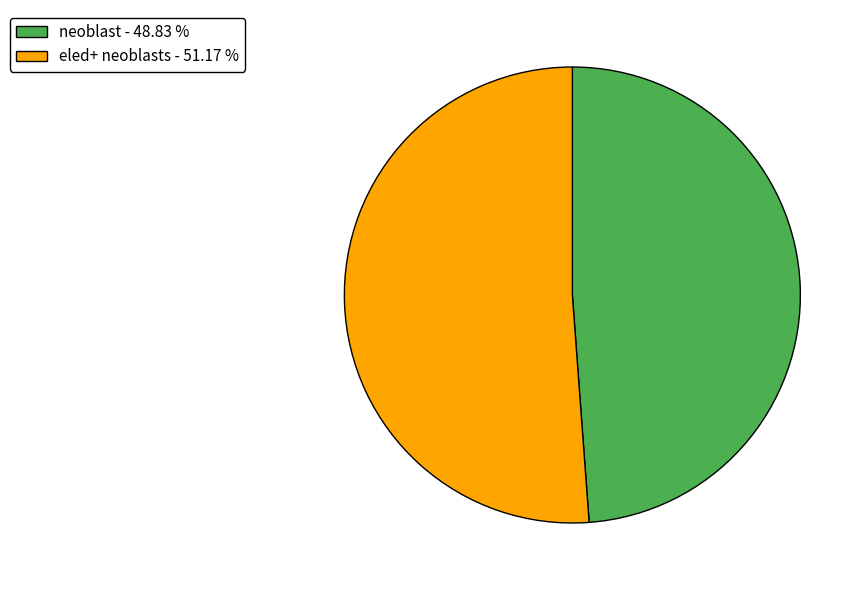

Which slice is the smallest?

neoblast